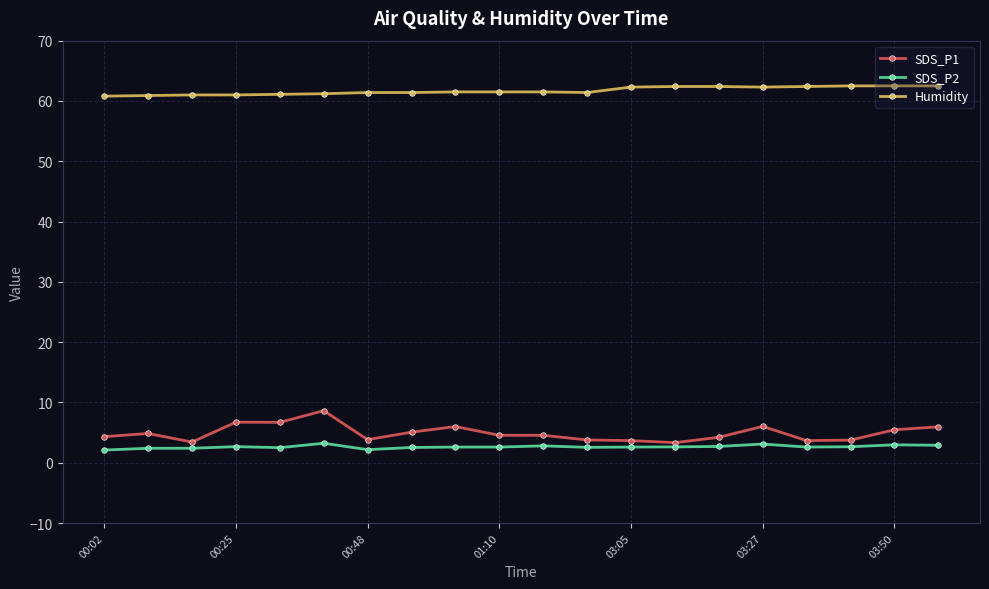

What is the minimum value for SDS_P1?

3.3